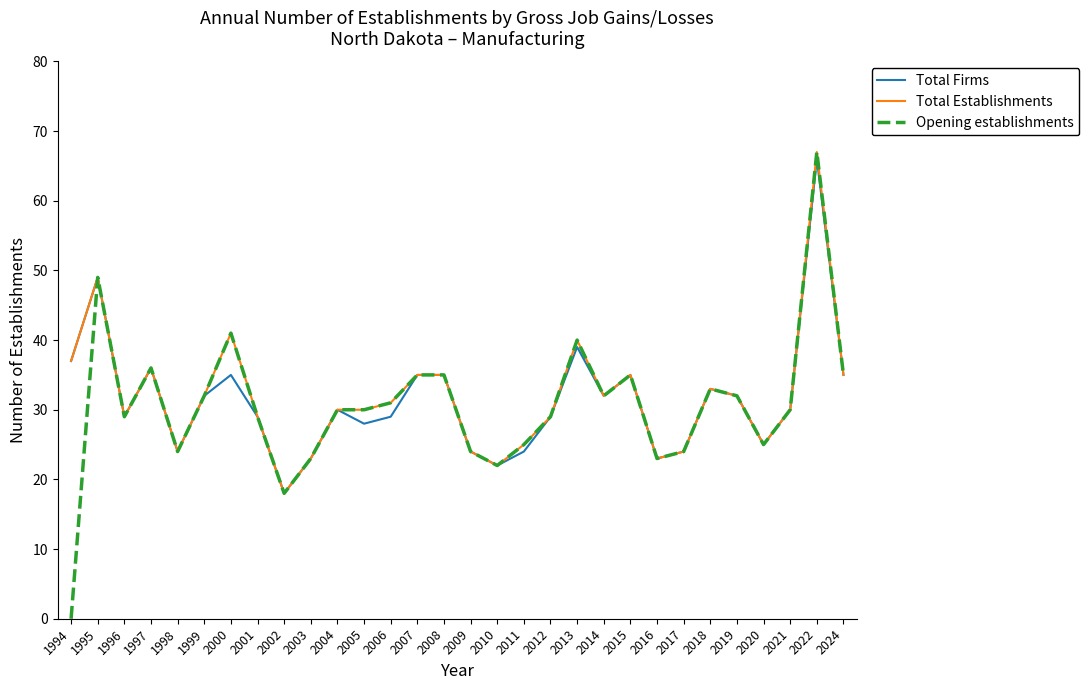

What is the highest value of the Total Establishments series?

67